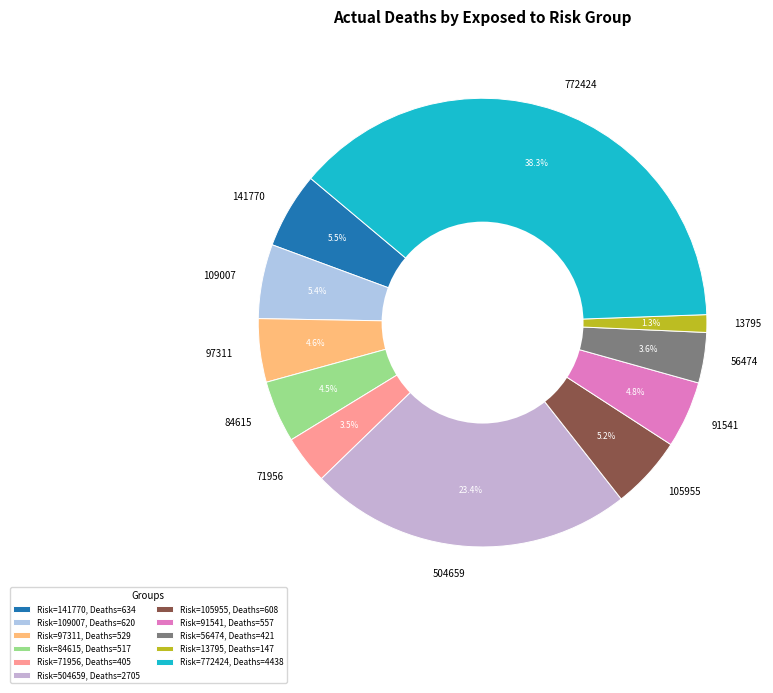

What is the total percentage of 56474 and 97311?

8.2%